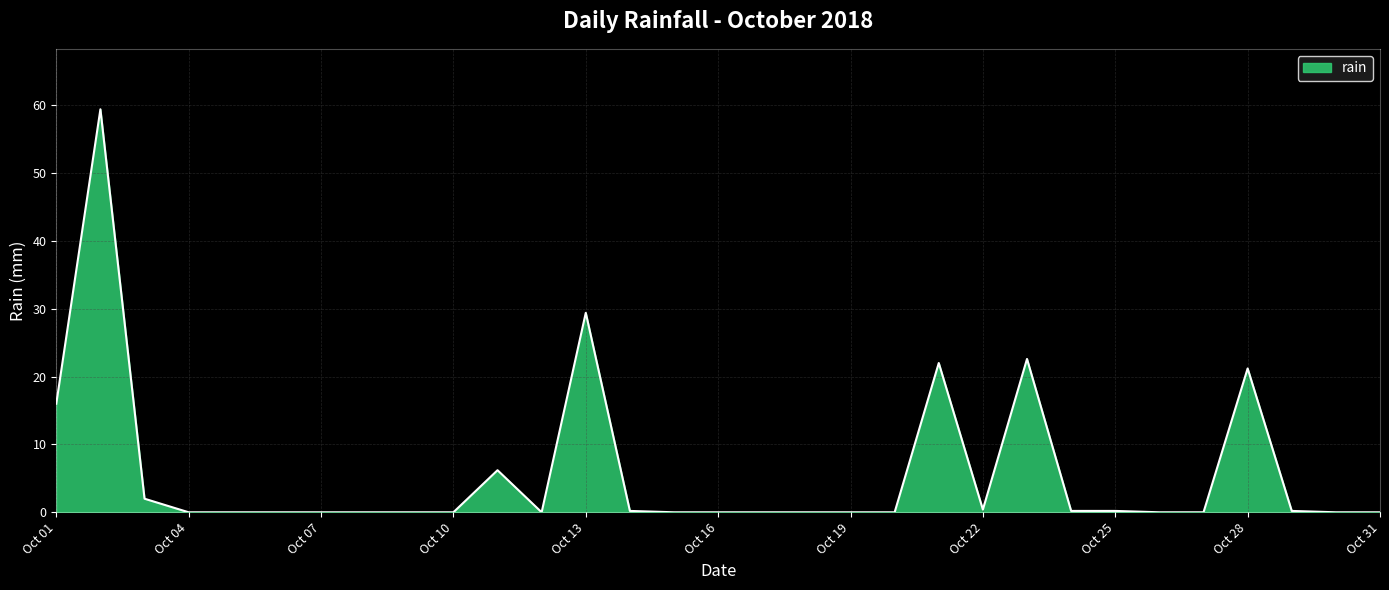

What is the difference between the maximum and minimum values?

59.4